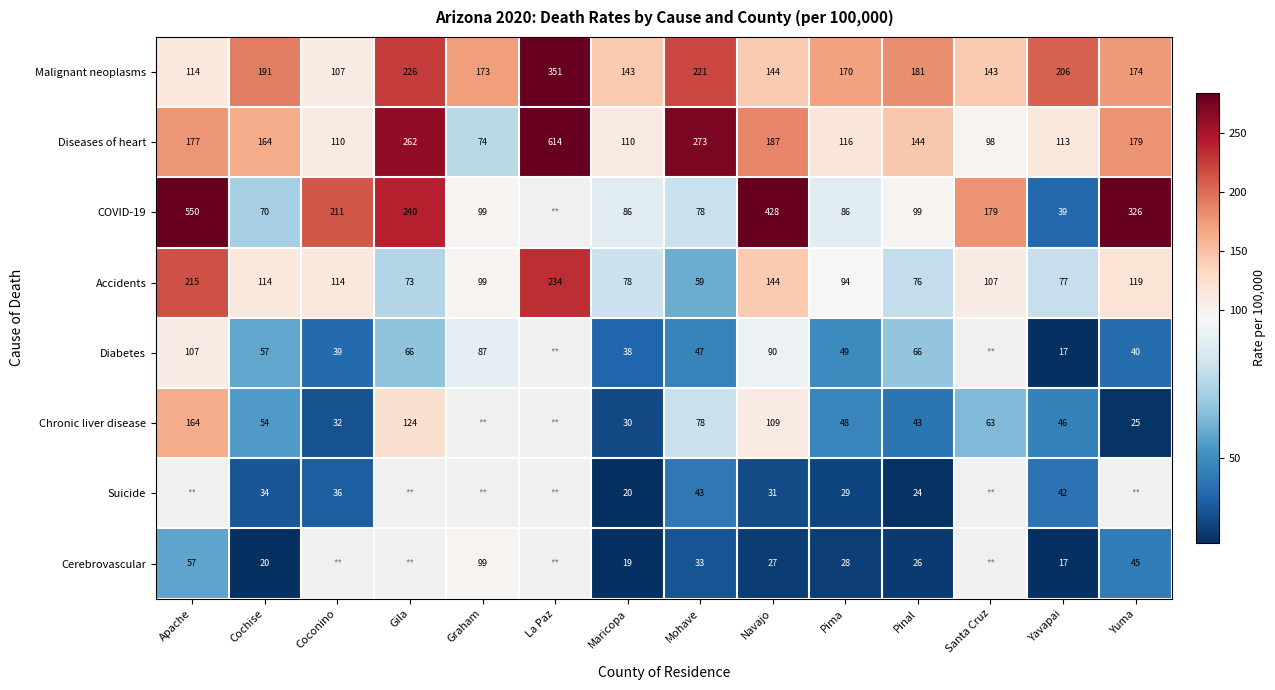

Is it true that Cerebrovascular equals 16.4 at Apache?

False